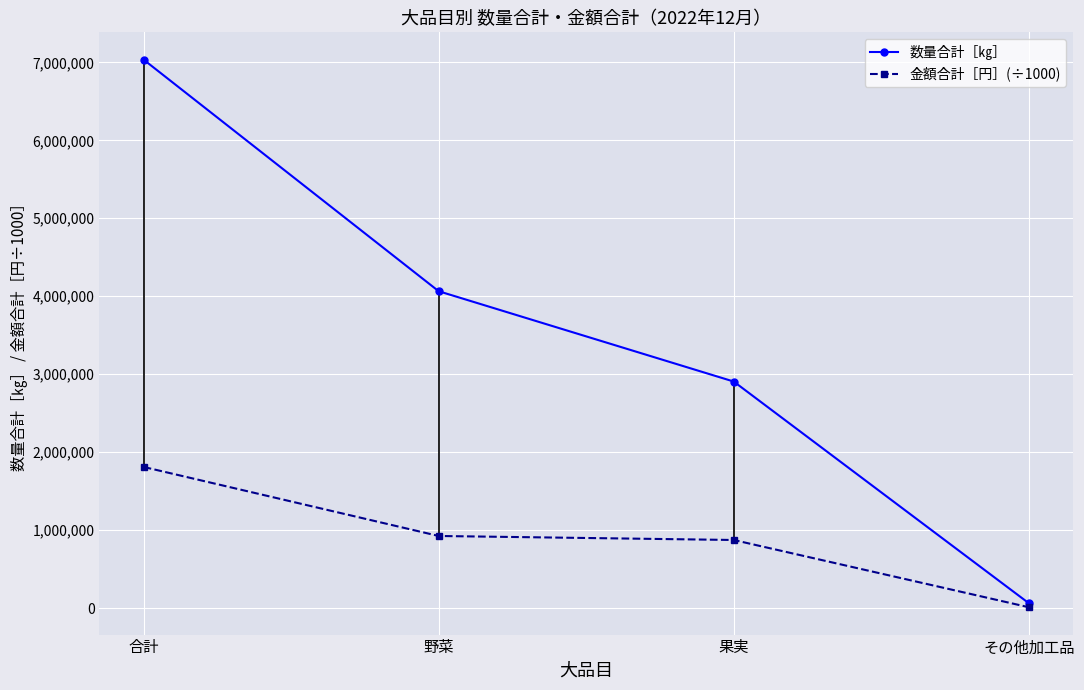

Reading right to left, extract all data points from this chart.

数量合計［㎏］: 63714.0	2905921.0	4064244.0	7033879.0
金額合計［円］(÷1000): 11501.2	873616.0	925091.9	1810209.1